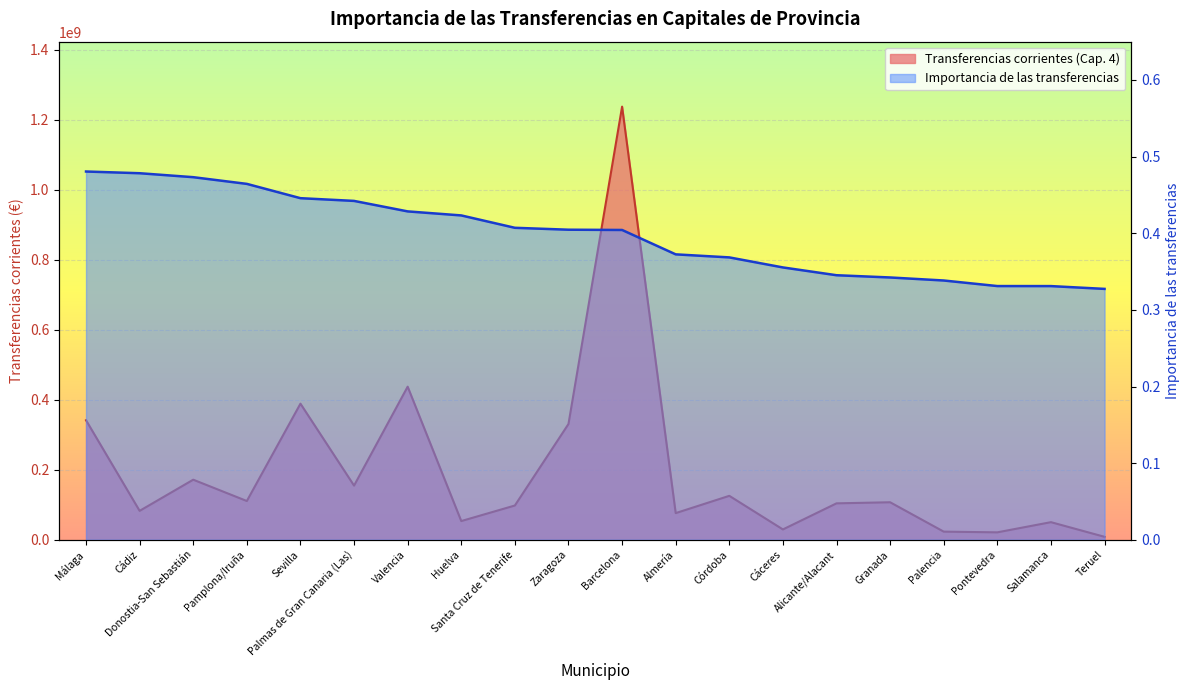

List the labels in order of Transferencias corrientes (Cap. 4) value, largest first.

Barcelona, Valencia, Sevilla, Málaga, Zaragoza, Donostia-San Sebastián, Palmas de Gran Canaria (Las), Córdoba, Pamplona/Iruña, Granada, Alicante/Alacant, Santa Cruz de Tenerife, Cádiz, Almería, Huelva, Salamanca, Cáceres, Palencia, Pontevedra, Teruel